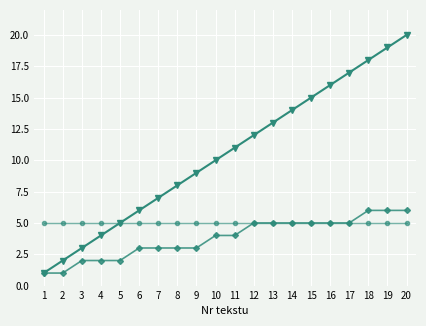

At which category does the chart reach its peak across all series?

20